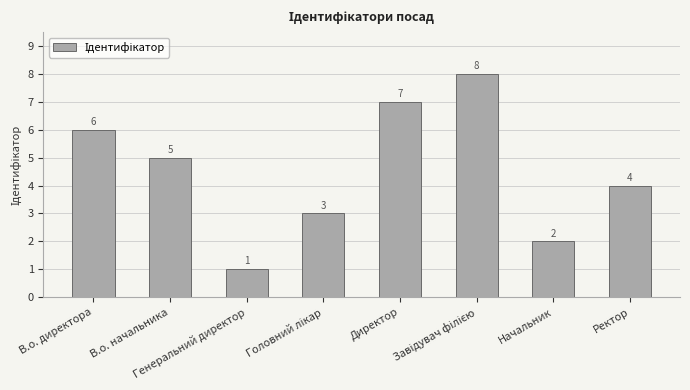

Reading left to right, extract all data points from this chart.

6	5	1	3	7	8	2	4